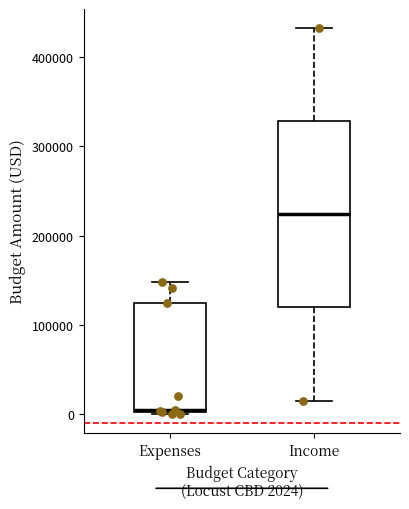

Where does the upper whisker of the box for Income end on the y-axis? The values are not printed on the chart, so give them approximately, as read against the axis.

430000